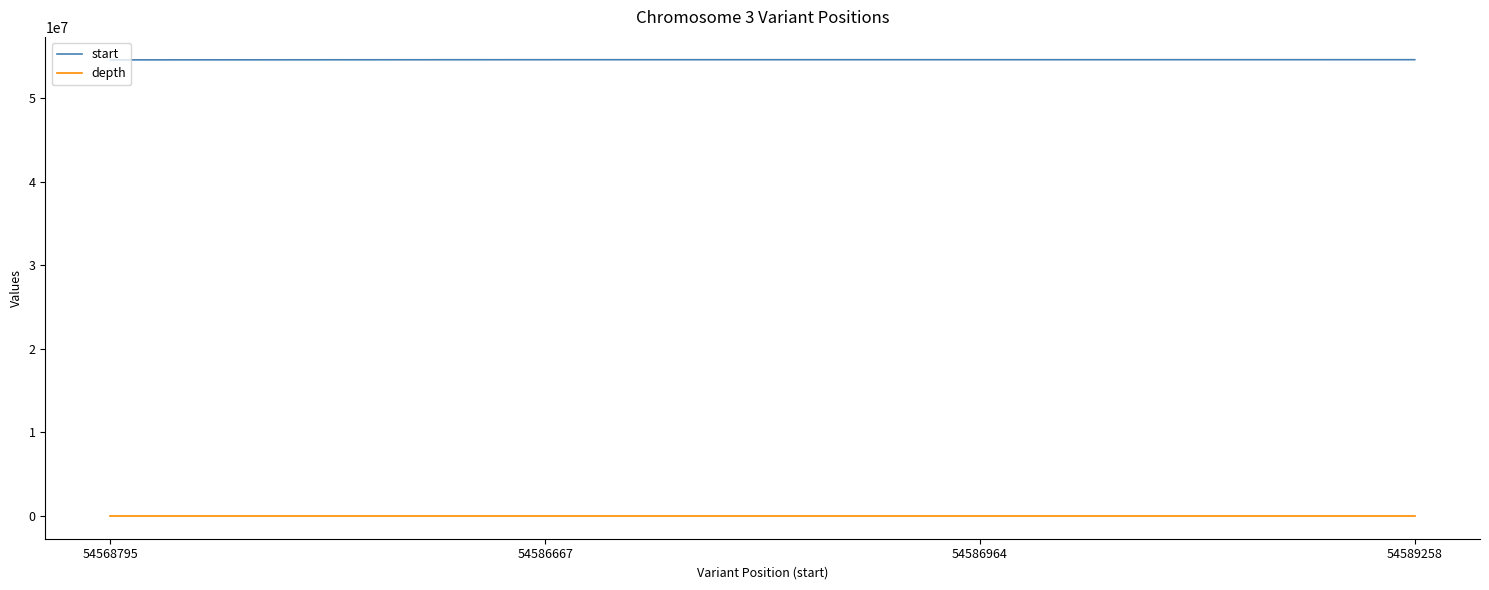

Rank the series by their maximum value, from lowest to highest.

depth, start